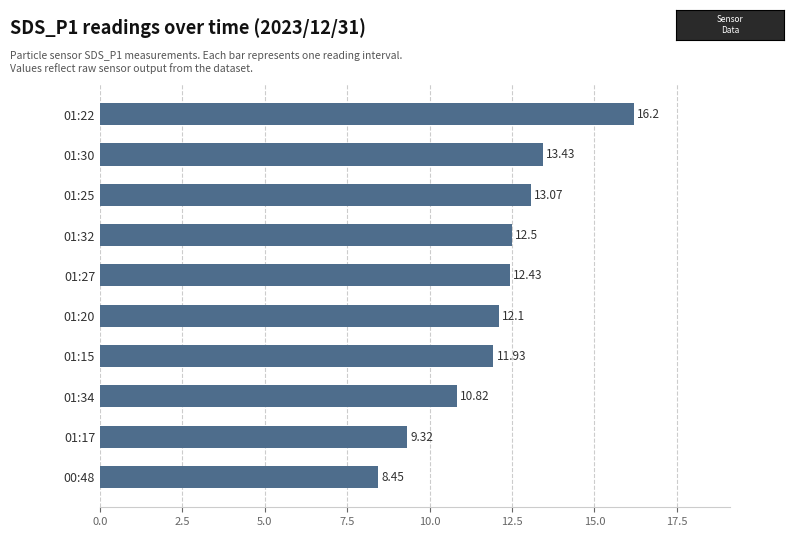

Approximately how many times larger is the value at 01:17 compared to 01:34?

0.9